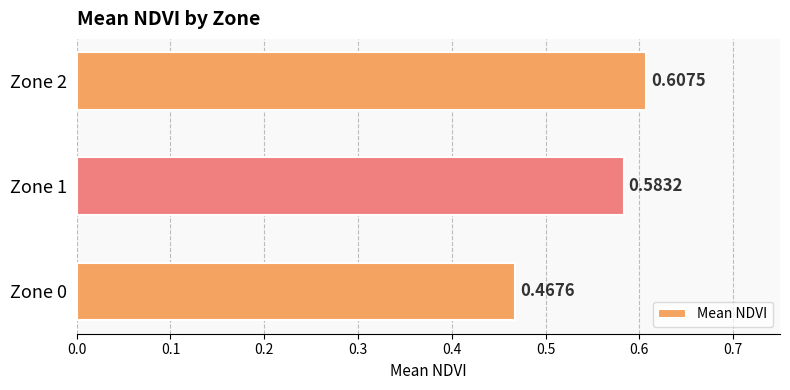

List the labels in order of value, largest first.

Zone 2, Zone 1, Zone 0